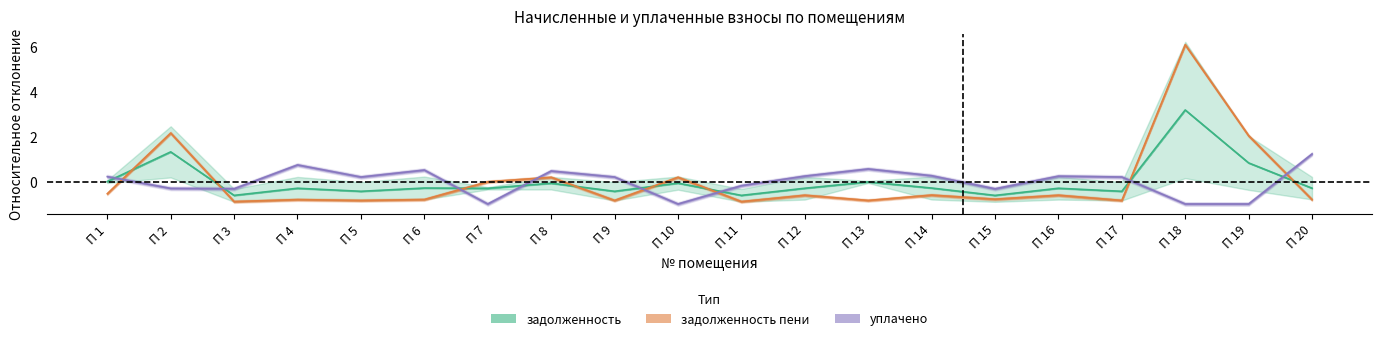

Rank the series by their average value, from lowest to highest.

задолженность_пени, задолженность, уплачено